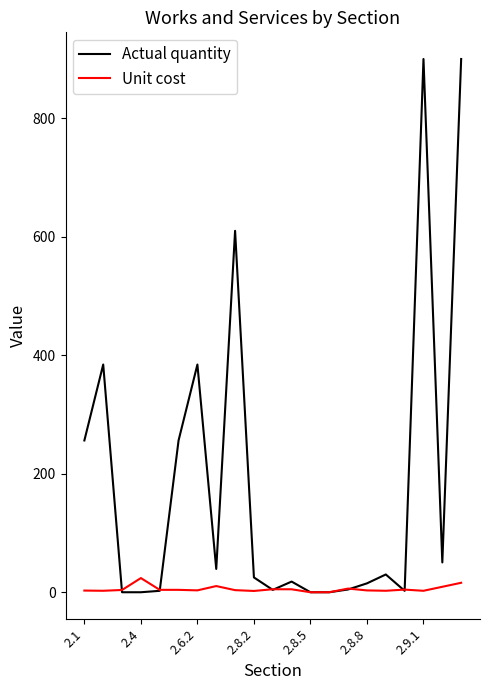

What is the average value of the Unit cost series?

5.4